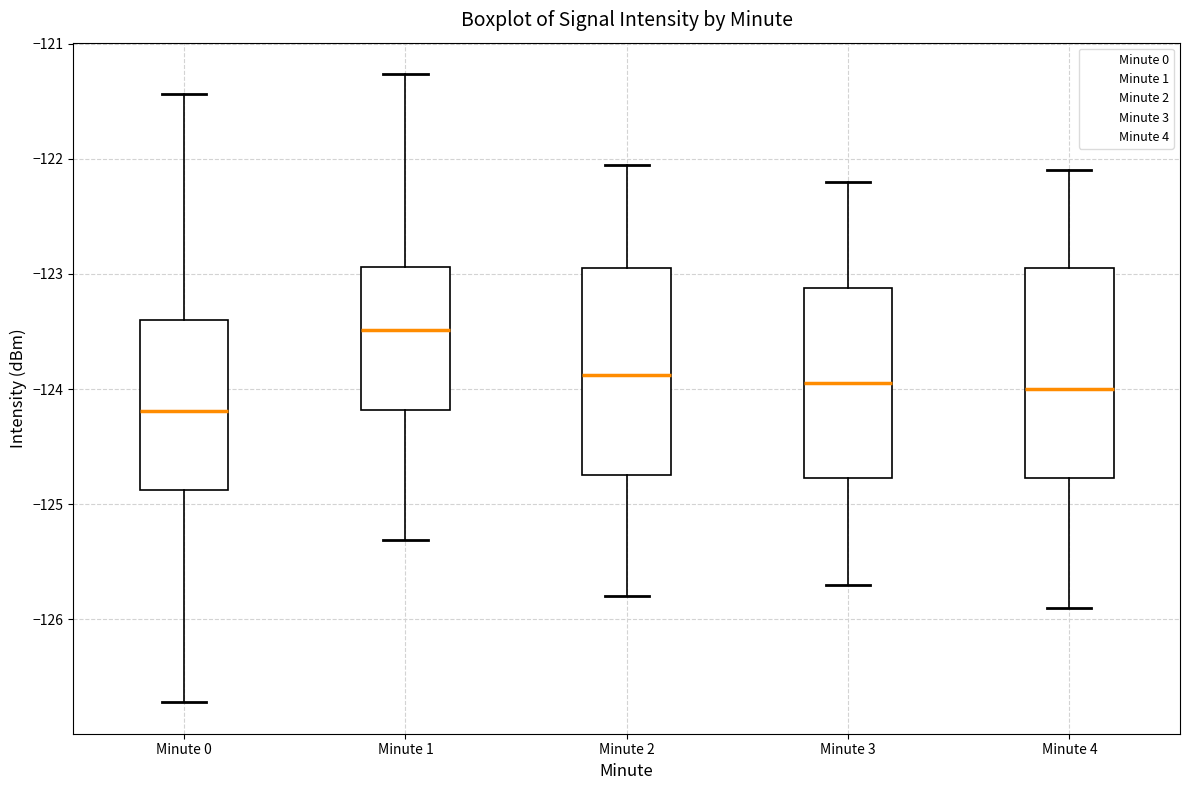

Reading left to right, transcribe this box plot: for each box, give where its median line is, the range the box spans, and where its two whiskers end, as read against the y-axis. The values are not printed on the chart, so give them approximately, as read against the axis.

Minute 0: median -124.2, box -124.9 to -123.4, whiskers -126.7 to -121.4
Minute 1: median -123.5, box -124.2 to -122.9, whiskers -125.3 to -121.3
Minute 2: median -123.9, box -124.7 to -122.9, whiskers -125.8 to -122.0
Minute 3: median -123.9, box -124.8 to -123.1, whiskers -125.7 to -122.2
Minute 4: median -124.0, box -124.8 to -122.9, whiskers -125.9 to -122.1